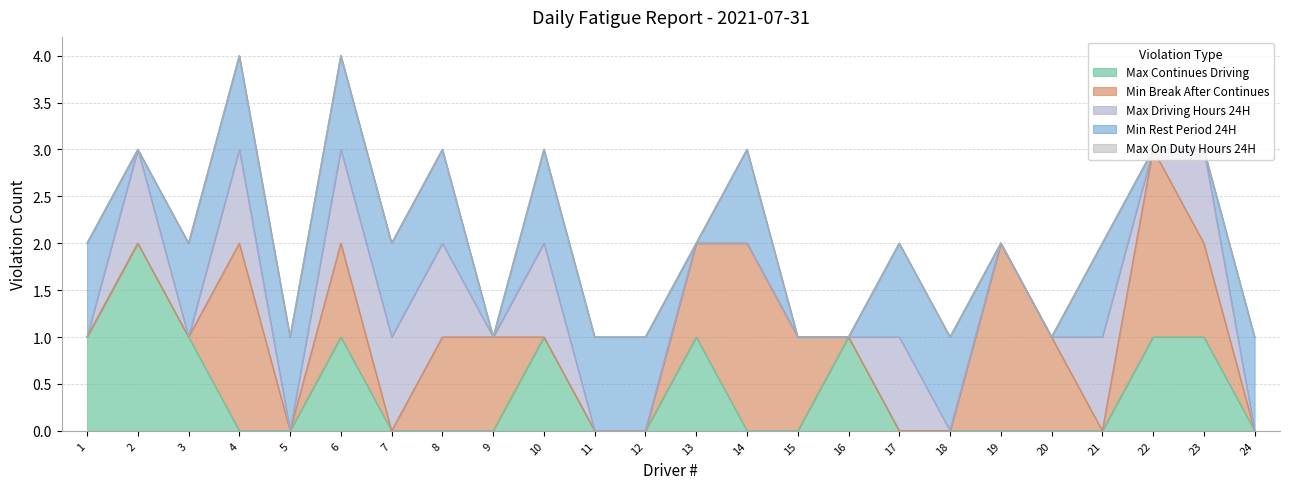

Count the Max Driving Hours 24H values in the range 0 to 1.

24